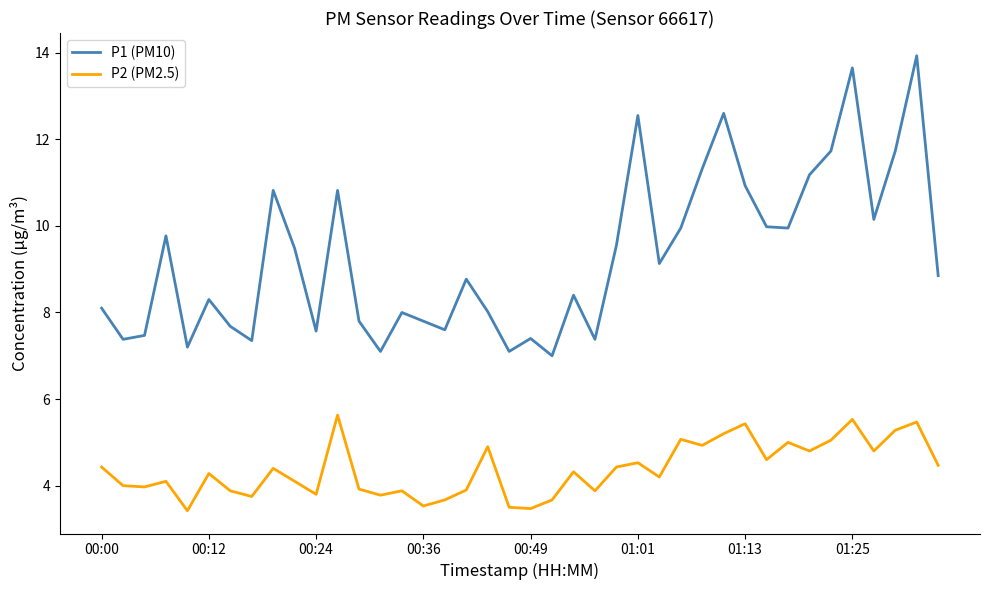

Does the chart display data point markers on the line(s)?

No